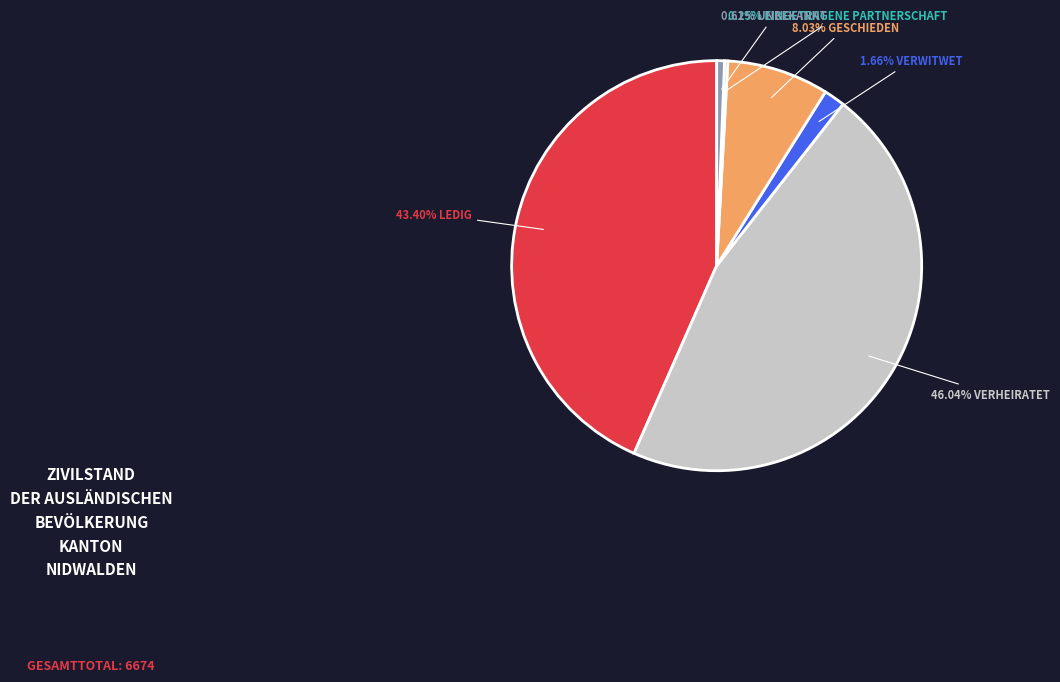

Is there any slice that represents more than half of the pie?

No